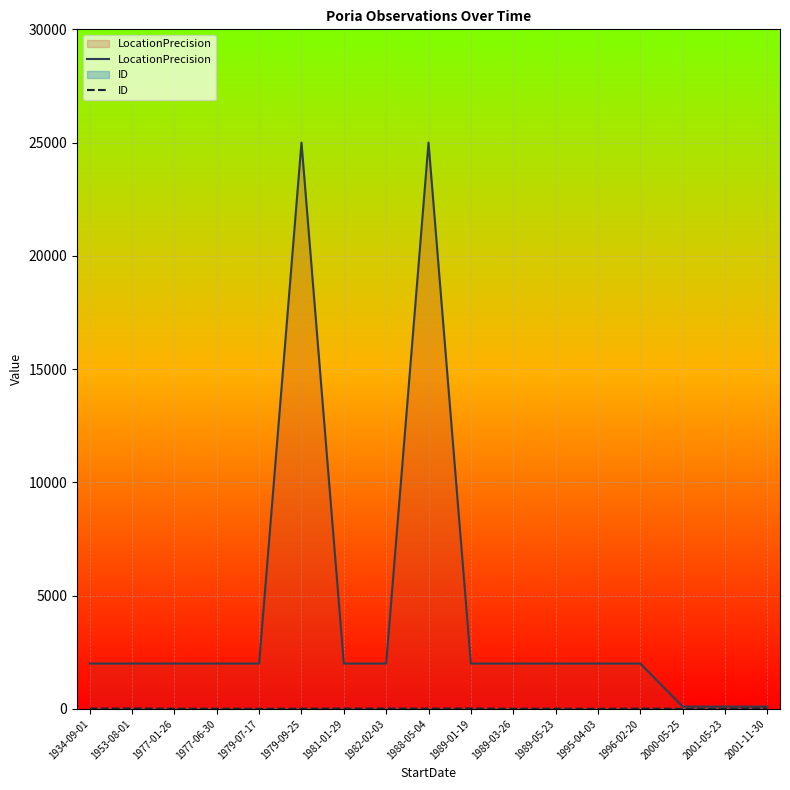

True or false: LocationPrecision has a value of 2000 at 1934-09-01.

True